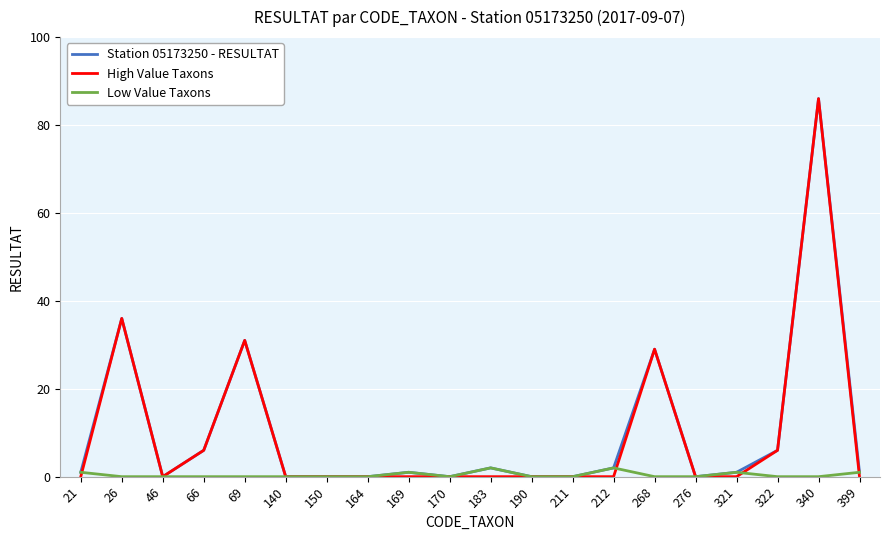

At which label is Station 05173250 - RESULTAT closest to 43?

26